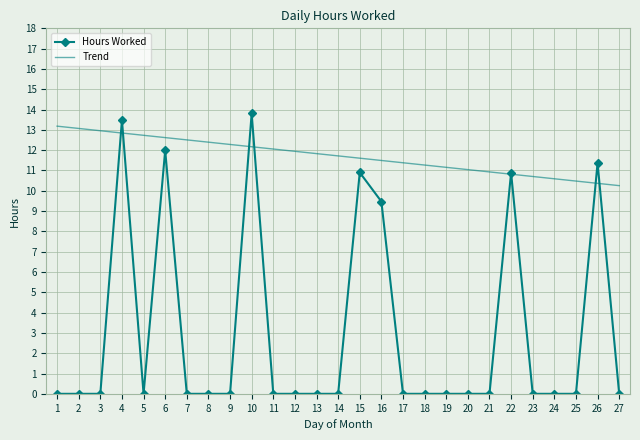

The Trend series shows 11.0 at 20. True or false?

True